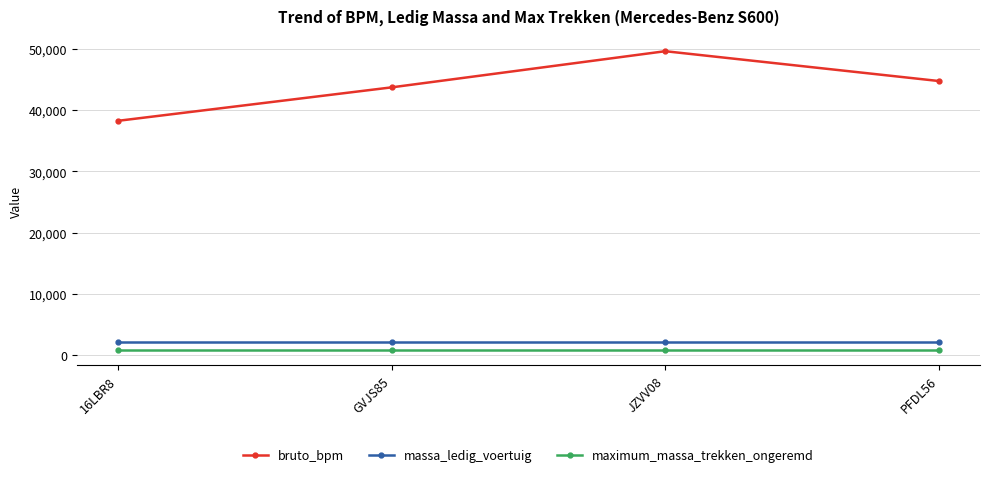

At which category is the sum across all series the highest?

JZVV08